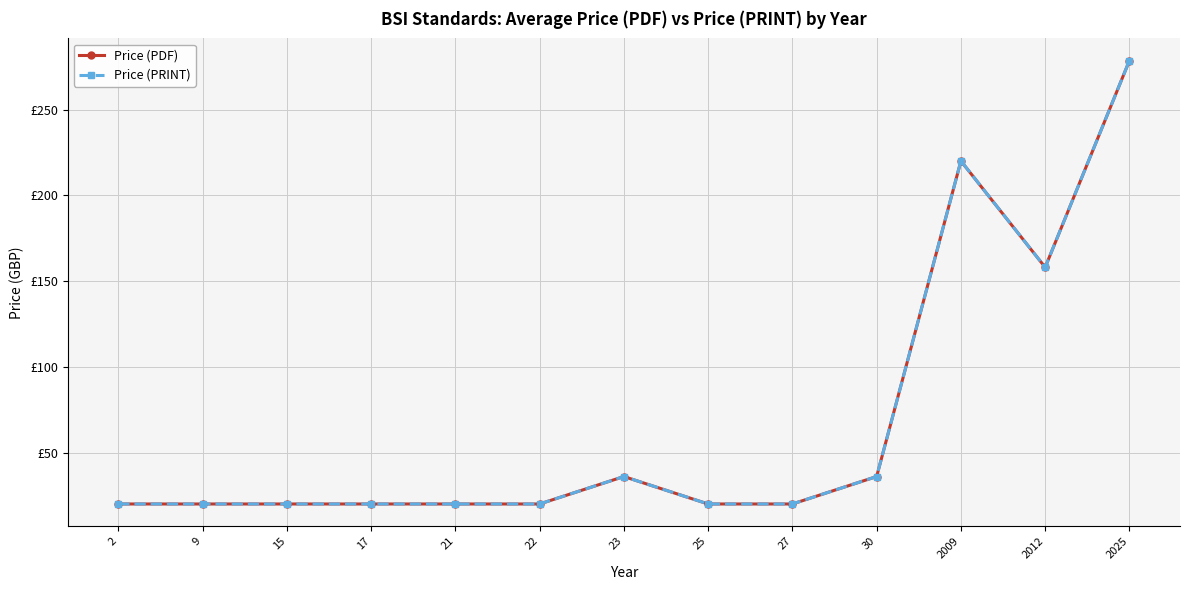

Is it true that Price (PDF) equals 278.5 at 2025?

True